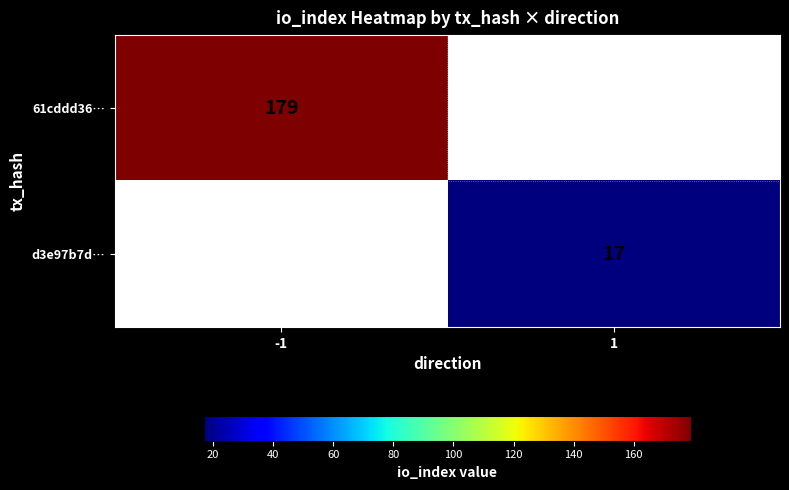

Is it true that d3e97b7d… equals 17 at 1?

True